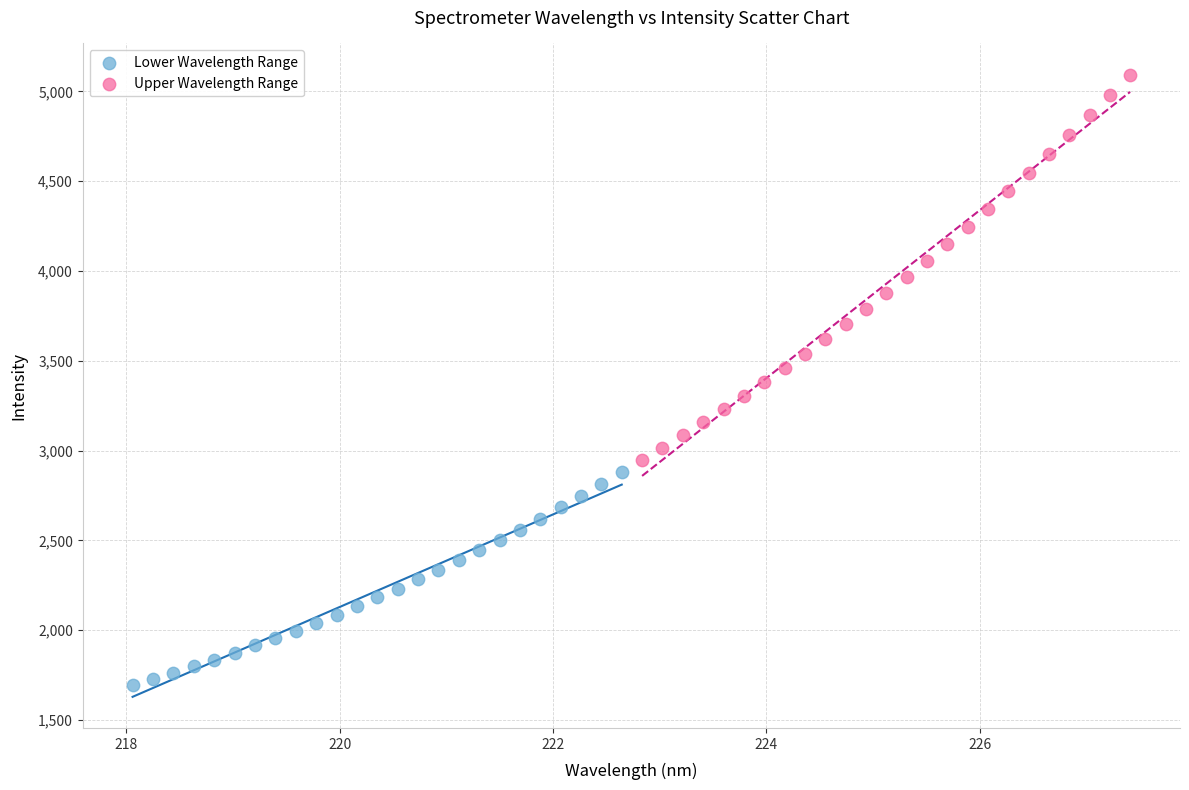

Which series contains the lowest Y value?

Lower Wavelength Range